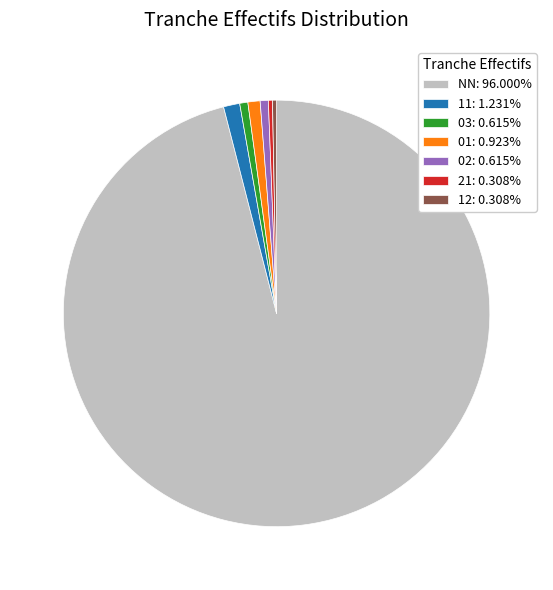

Is the sum of 12: 0.308% and 02: 0.615% greater than half?

No